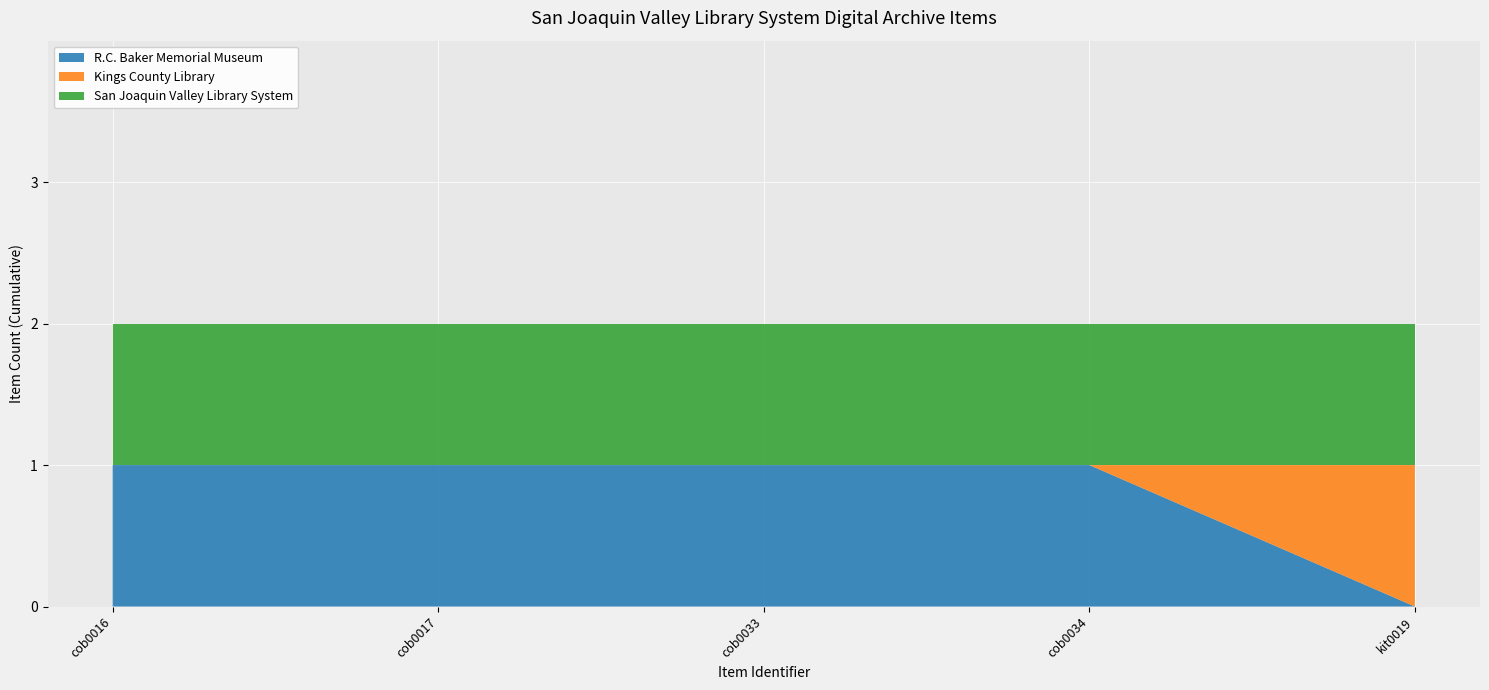

At which label does R.C. Baker Memorial Museum reach its minimum?

kit0019